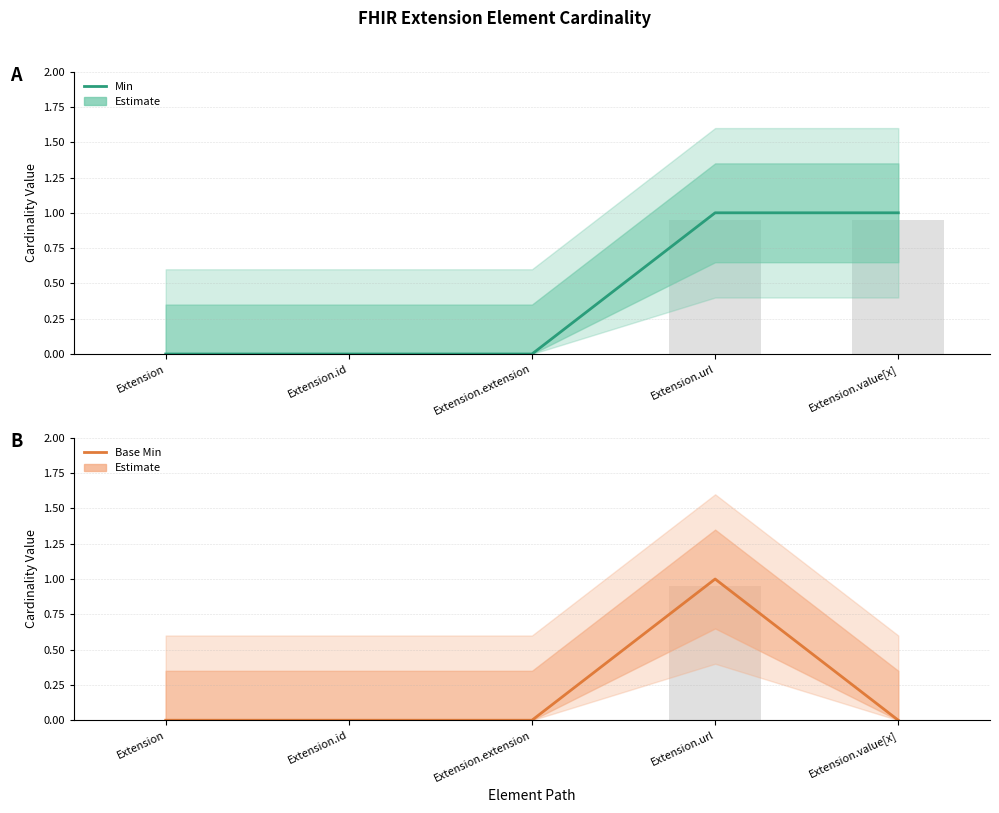

Which series has the largest total across all categories?

Min